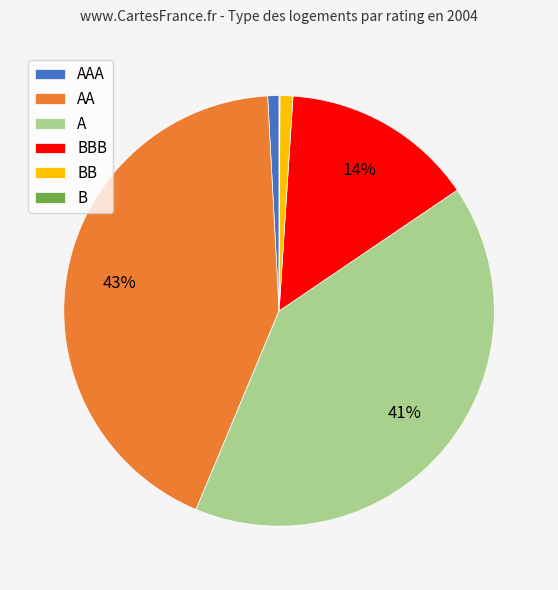

To the nearest percent, what portion does AA represent?

43%